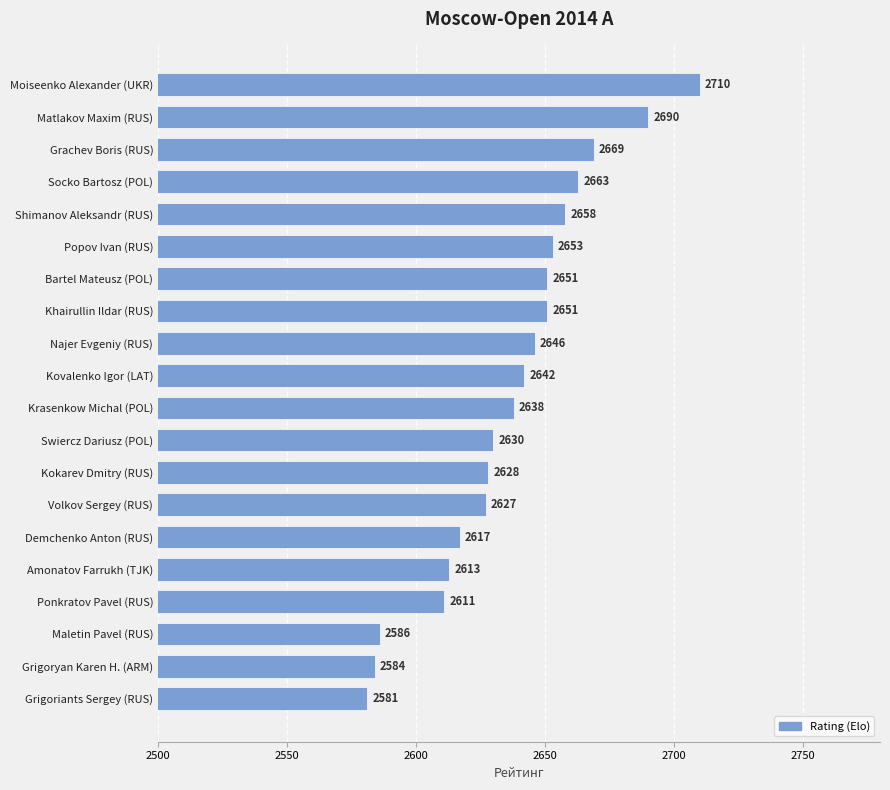

The value at Grachev Boris (RUS) is 1057. True or false?

False